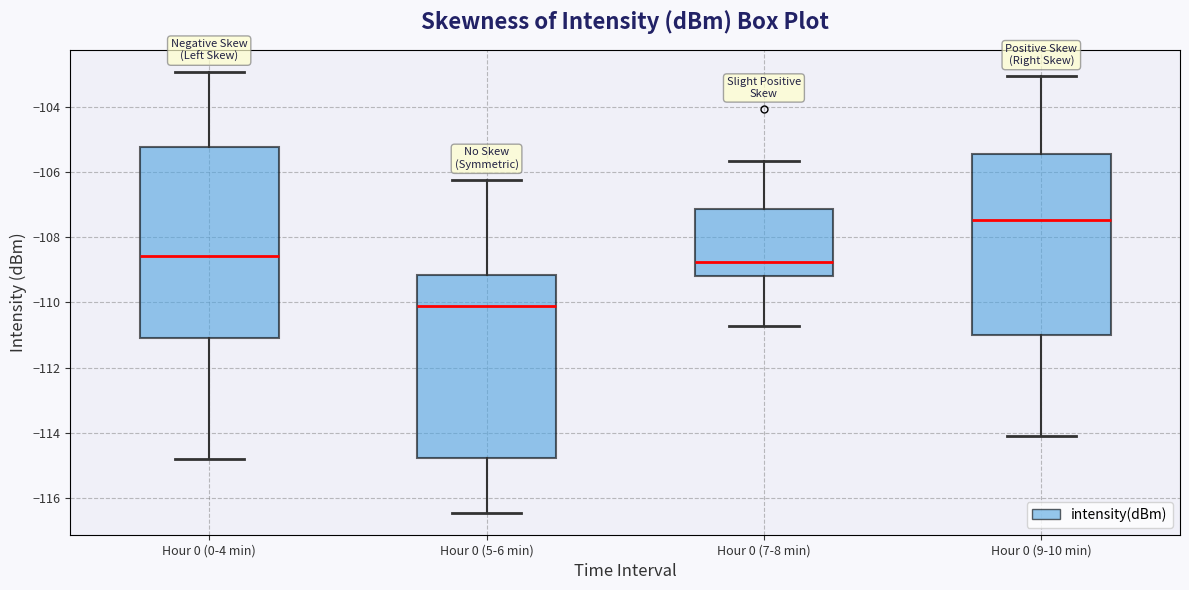

Which box is the tallest, from its lower edge to its upper edge?

Hour 0 (0-4 min)